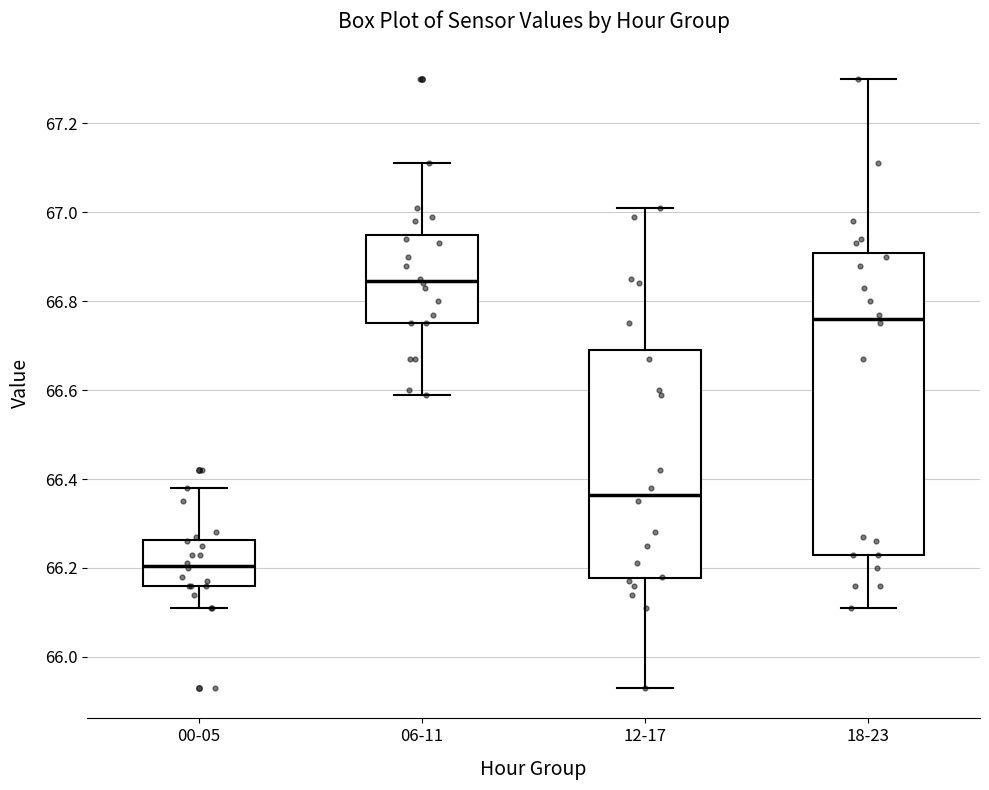

Comparing the boxes themselves (not the whiskers), which one is the tallest?

18-23